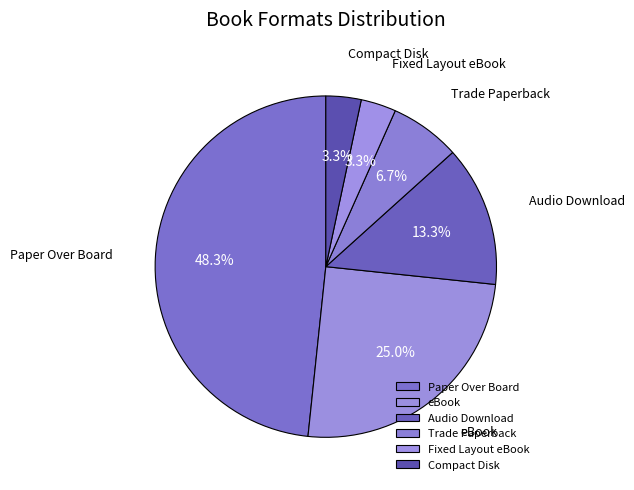

Does any single category account for the majority?

No